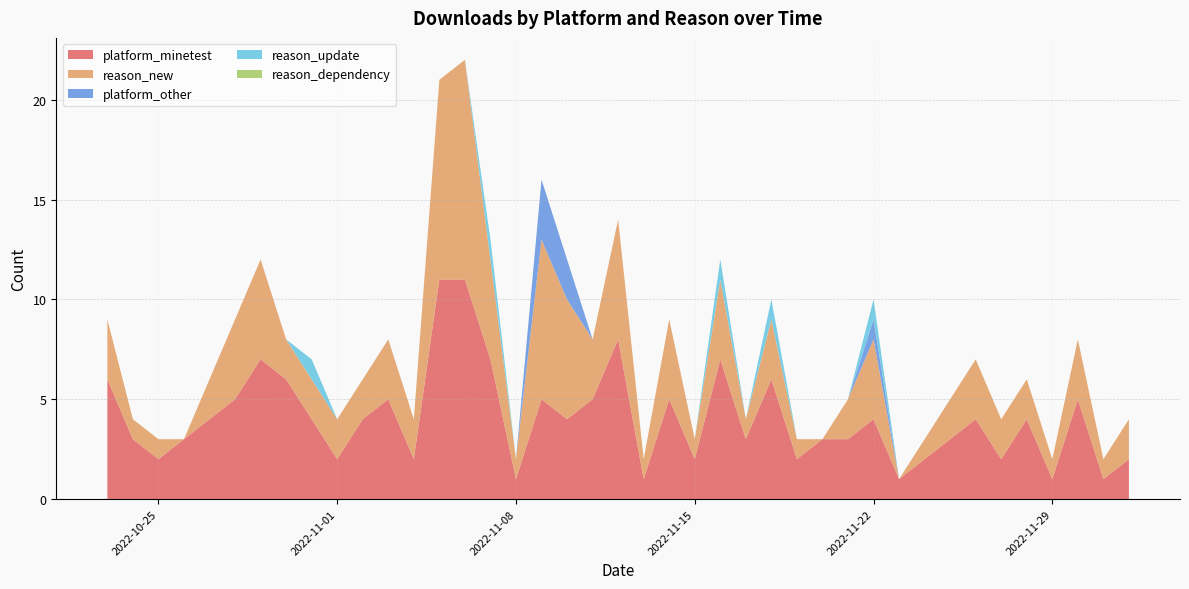

Reading right to left, transcribe all the data shown in this chart.

platform_minetest: 2	1	5	1	4	2	4	3	2	1	4	3	3	2	6	3	7	2	5	1	8	5	4	5	1	7	11	11	2	5	4	2	4	6	7	5	3	2	3	6
reason_new: 2	1	3	1	2	2	3	2	1	0	4	2	0	1	3	1	4	1	4	1	6	3	6	8	1	5	11	10	2	3	2	2	2	2	5	4	0	1	1	3
platform_other: 0	0	0	0	0	0	0	0	0	0	1	0	0	0	0	0	0	0	0	0	0	0	2	3	0	0	0	0	0	0	0	0	0	0	0	0	0	0	0	0
reason_update: 0	0	0	0	0	0	0	0	0	0	1	0	0	0	1	0	1	0	0	0	0	0	0	0	0	1	0	0	0	0	0	0	1	0	0	0	0	0	0	0
reason_dependency: 0	0	0	0	0	0	0	0	0	0	0	0	0	0	0	0	0	0	0	0	0	0	0	0	0	0	0	0	0	0	0	0	0	0	0	0	0	0	0	0